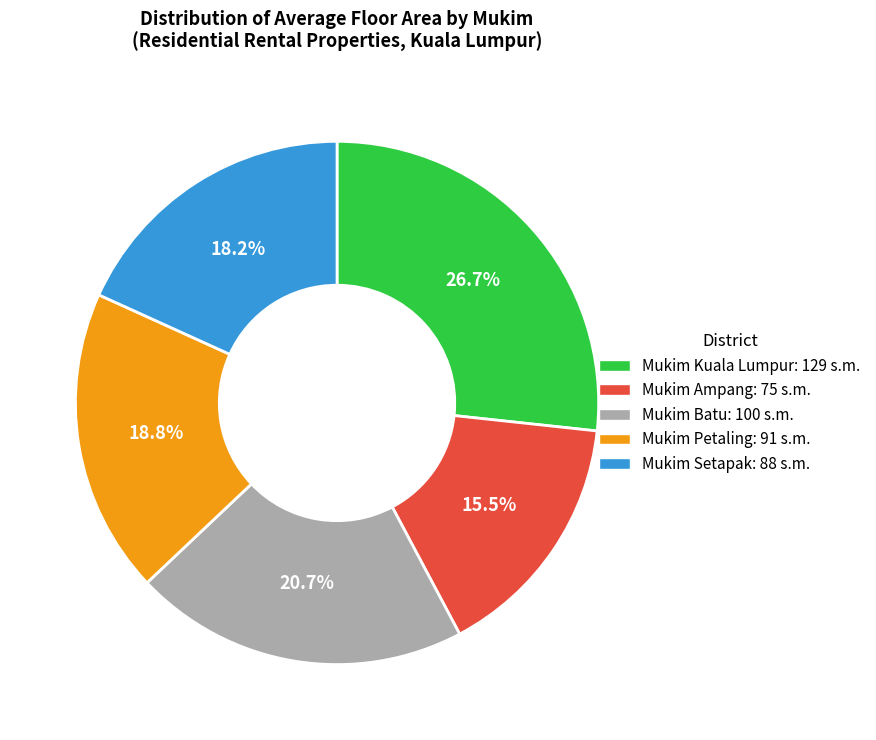

To the nearest percent, what is the average slice percentage?

20%